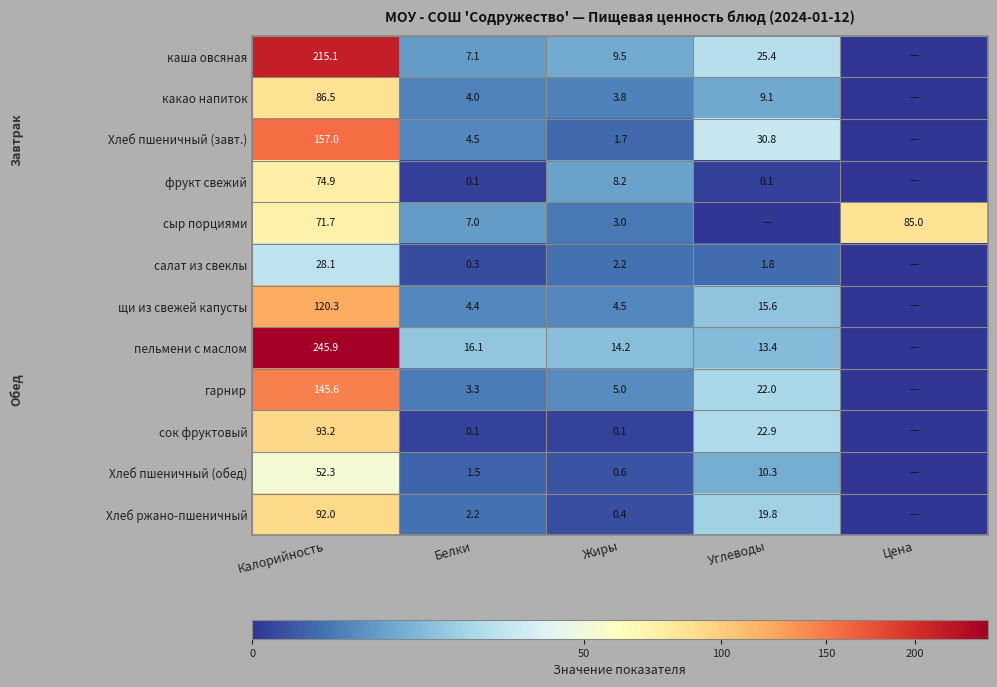

Is the value of Хлеб пшеничный (завт.) at Жиры greater than the value of сок фруктовый at Белки?

Yes